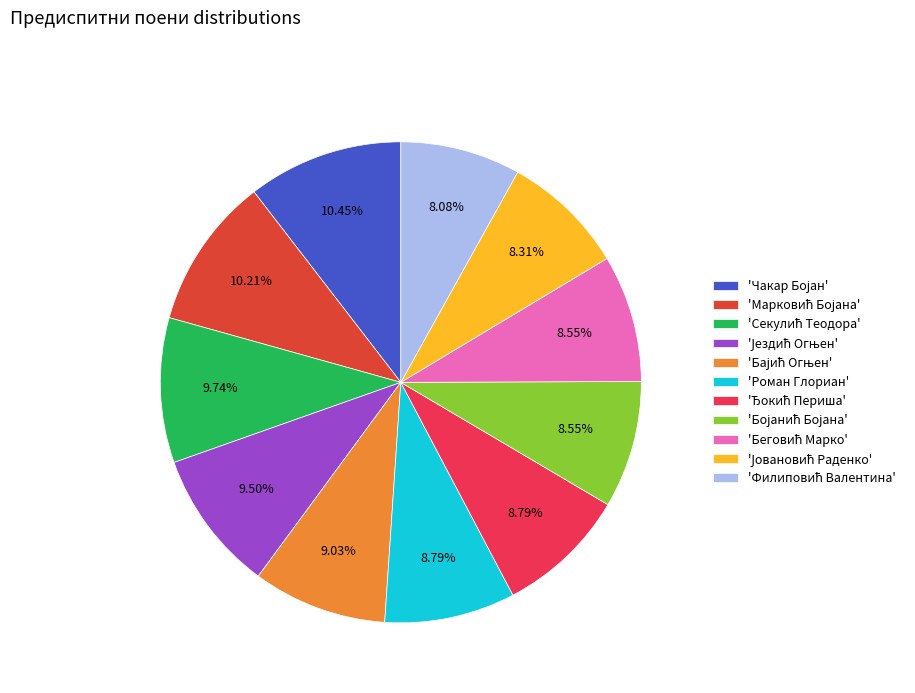

Does 'Роман Глориан' represent more than half of the total?

No